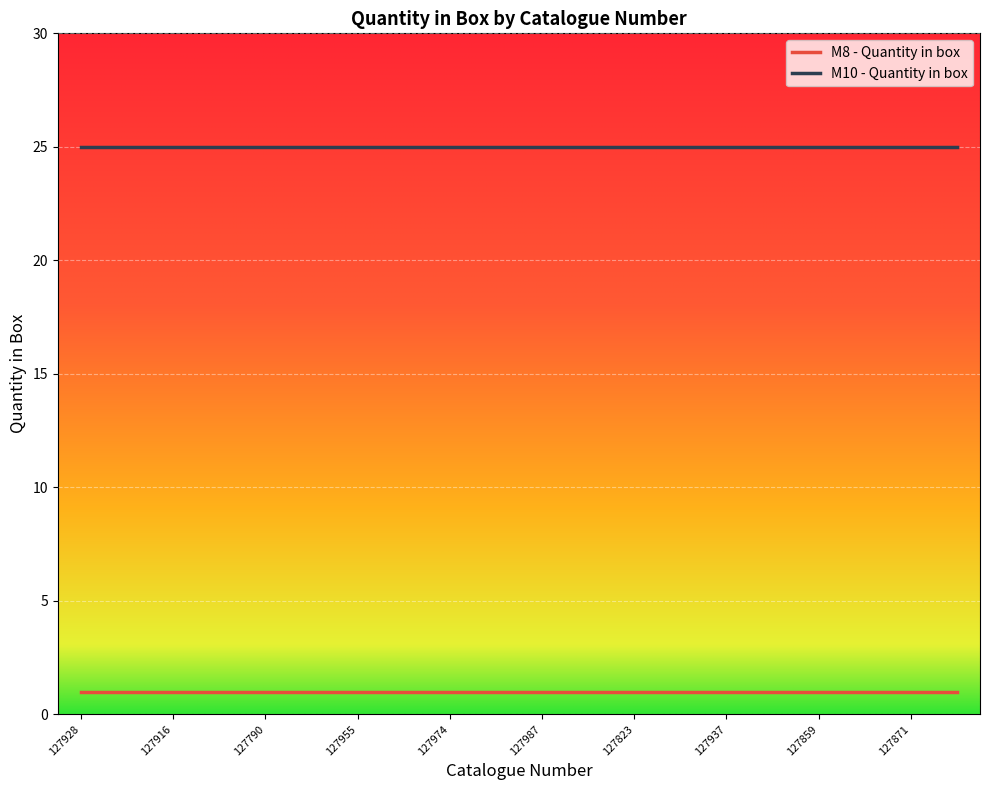

Which series has the largest total across all categories?

M10 - Quantity in box